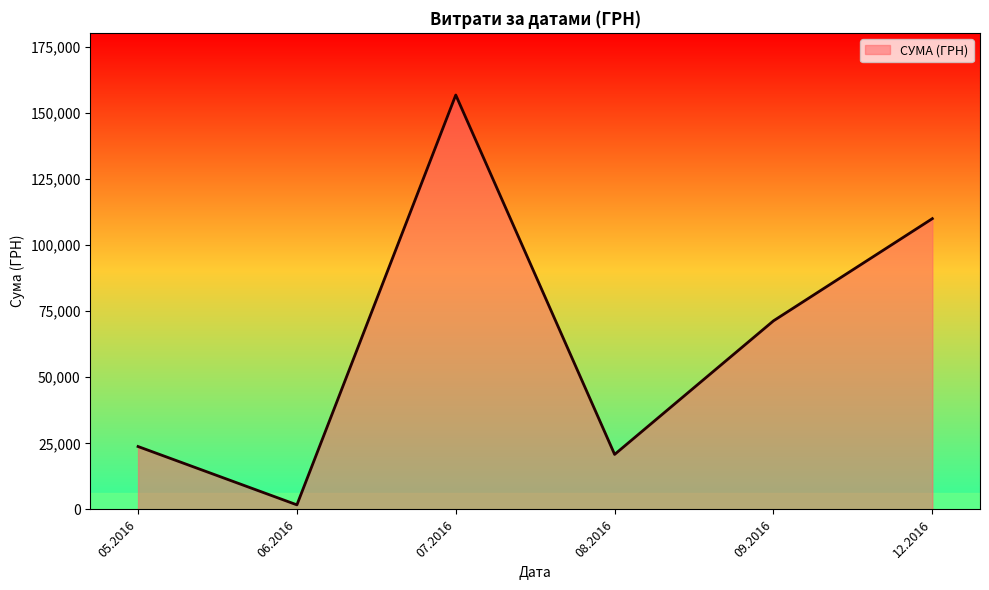

What is the average value?

64051.5